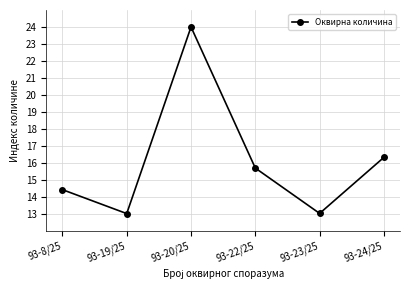

The value at 93-22/25 is 3.4. True or false?

False